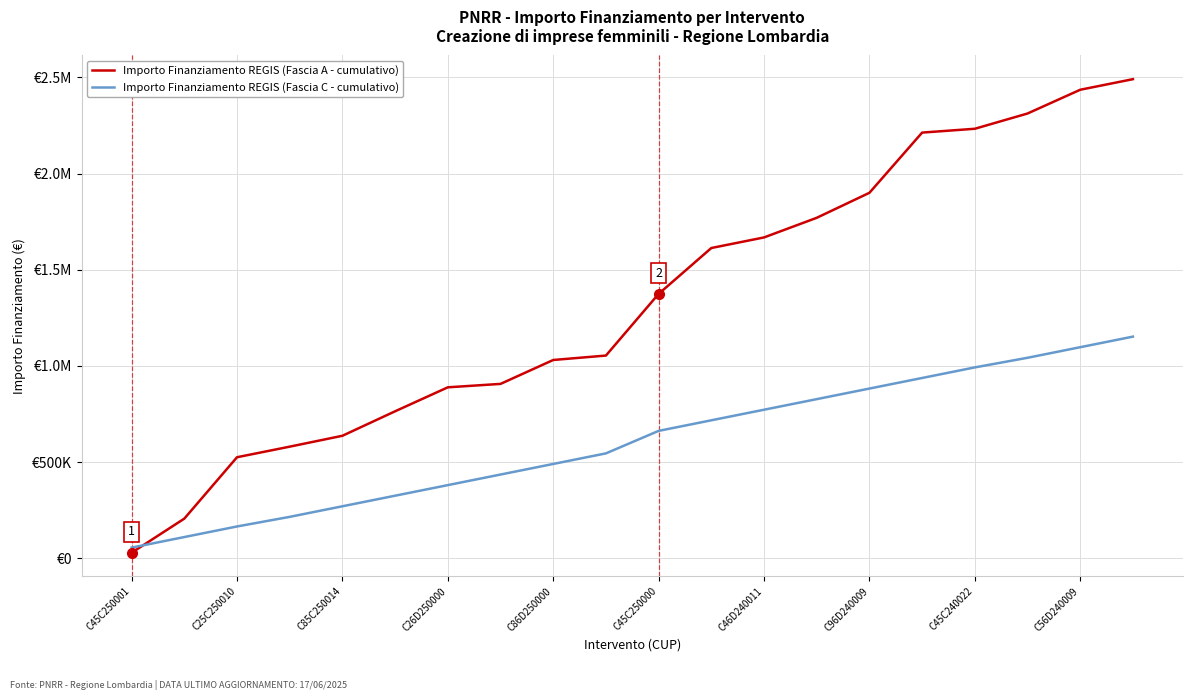

Reading right to left, list all the values displayed in this chart.

Importo Finanziamento REGIS (Fascia A - cumulativo): 2490444.2	2435444.2	2311930.2	2232610.1	2212690.1	1899690.1	1769690.1	1667642.1	1612642.1	1374081.5	1053535.9	1030535.9	906215.0	888415.0	763846.2	636531.2	579960.0	524960.0	205760.0	28360.0
Importo Finanziamento REGIS (Fascia C - cumulativo): 1151980.8	1096980.8	1041980.8	991980.8	936980.8	881980.8	826980.8	771980.8	716980.8	661980.8	545000.0	490000.0	435000.0	380000.0	325000.0	270000.0	215000.0	165000.0	110000.0	55000.0